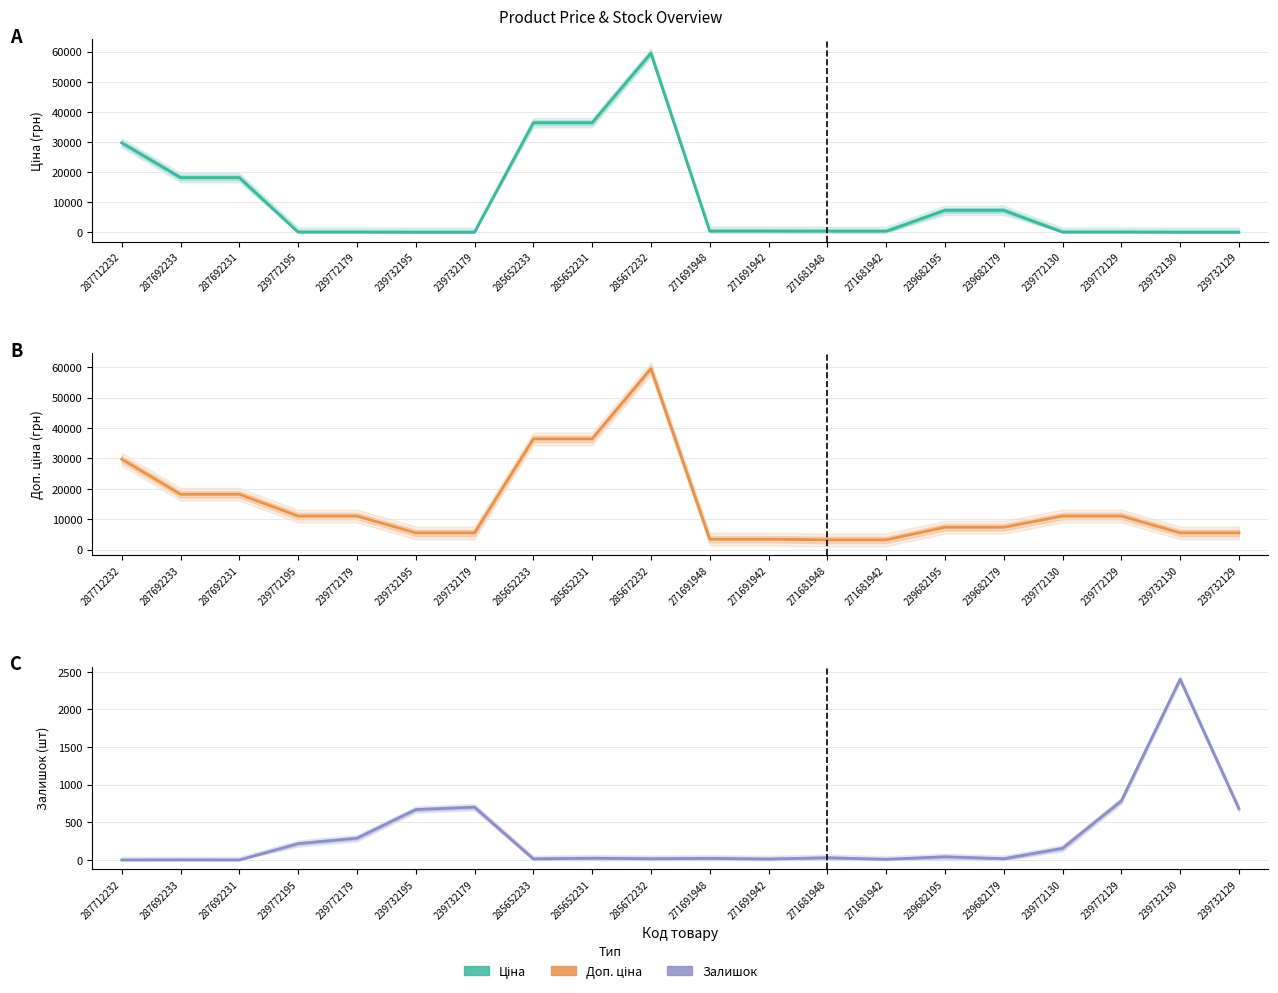

Rank the series by their maximum value, from highest to lowest.

Ціна, Доп. ціна, Залишок